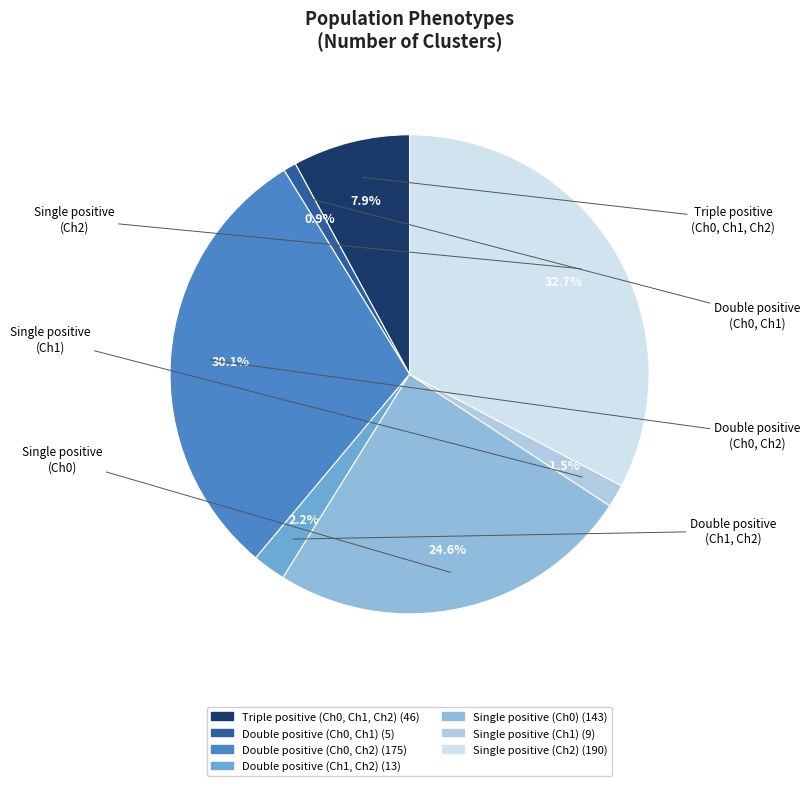

Which slice is the largest?

Single positive (Ch2)